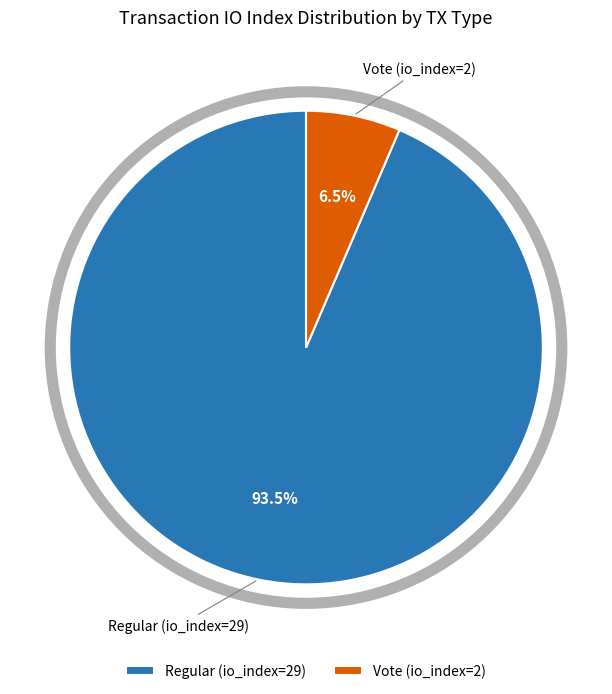

How much of the chart is everything except Regular (io_index=29)?

6.5%